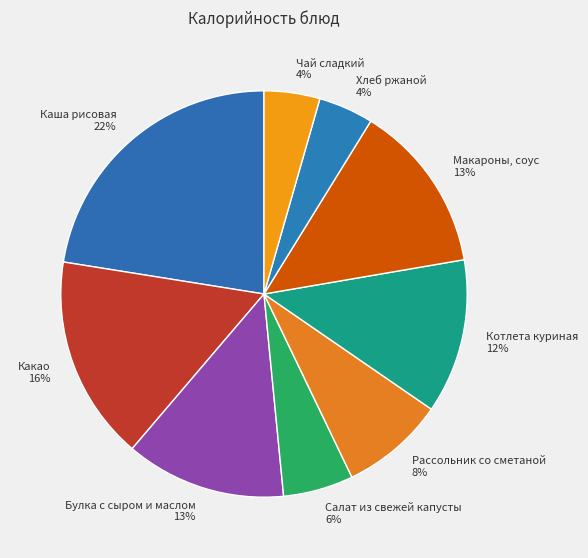

Count the number of slices in the pie.

9